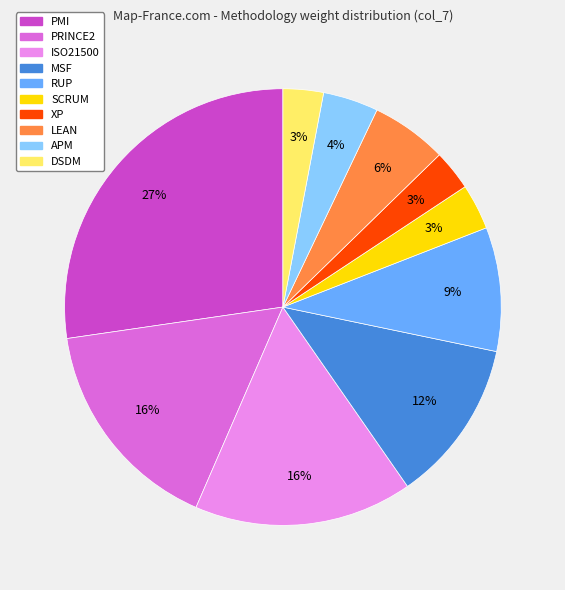

Count the number of slices in the pie.

10